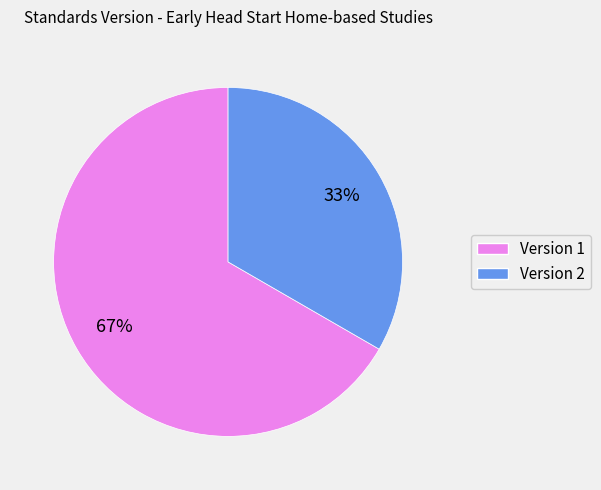

Which category accounts for the majority?

Version 1